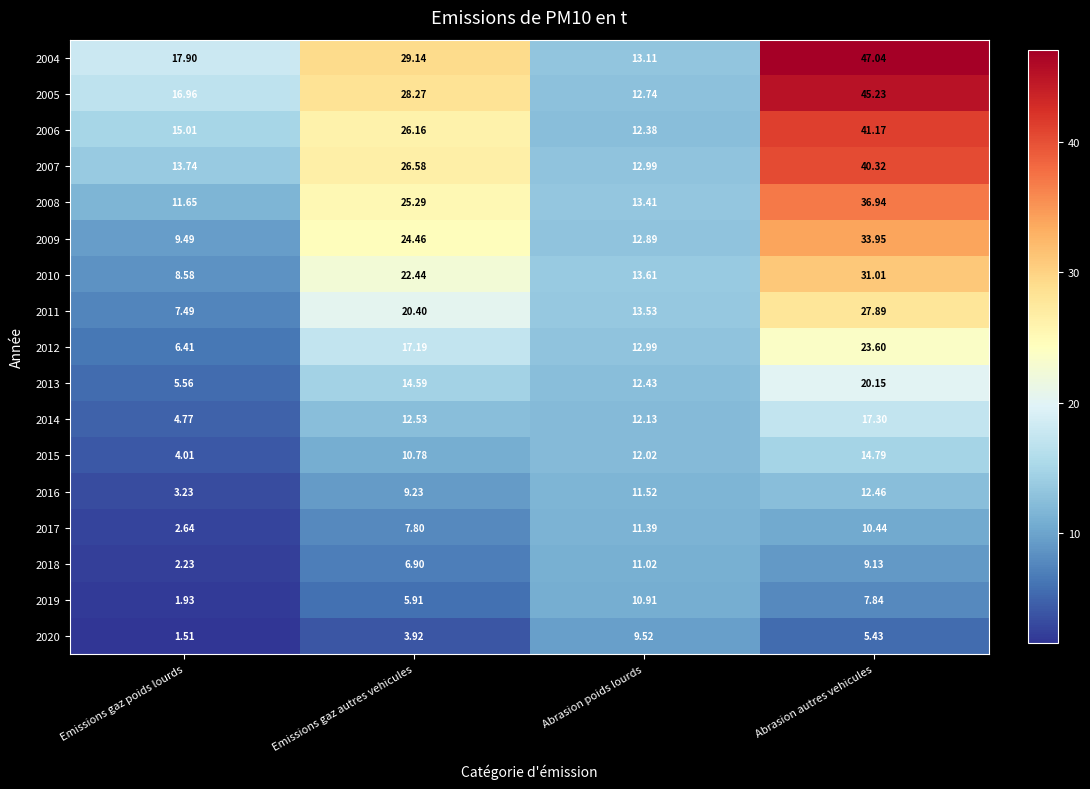

At which label is 2015 closest to 9?

Emissions gaz autres vehicules